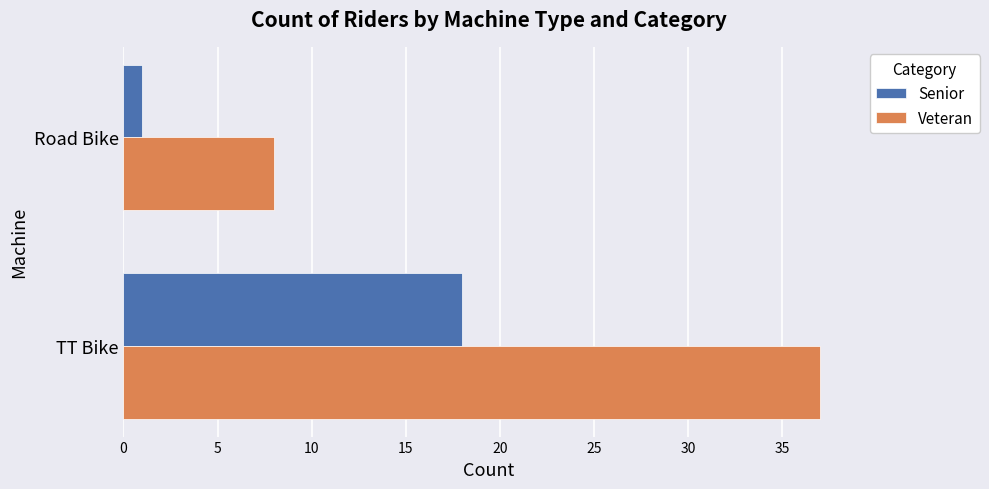

The value of Veteran at Road Bike is 8. True or false?

True